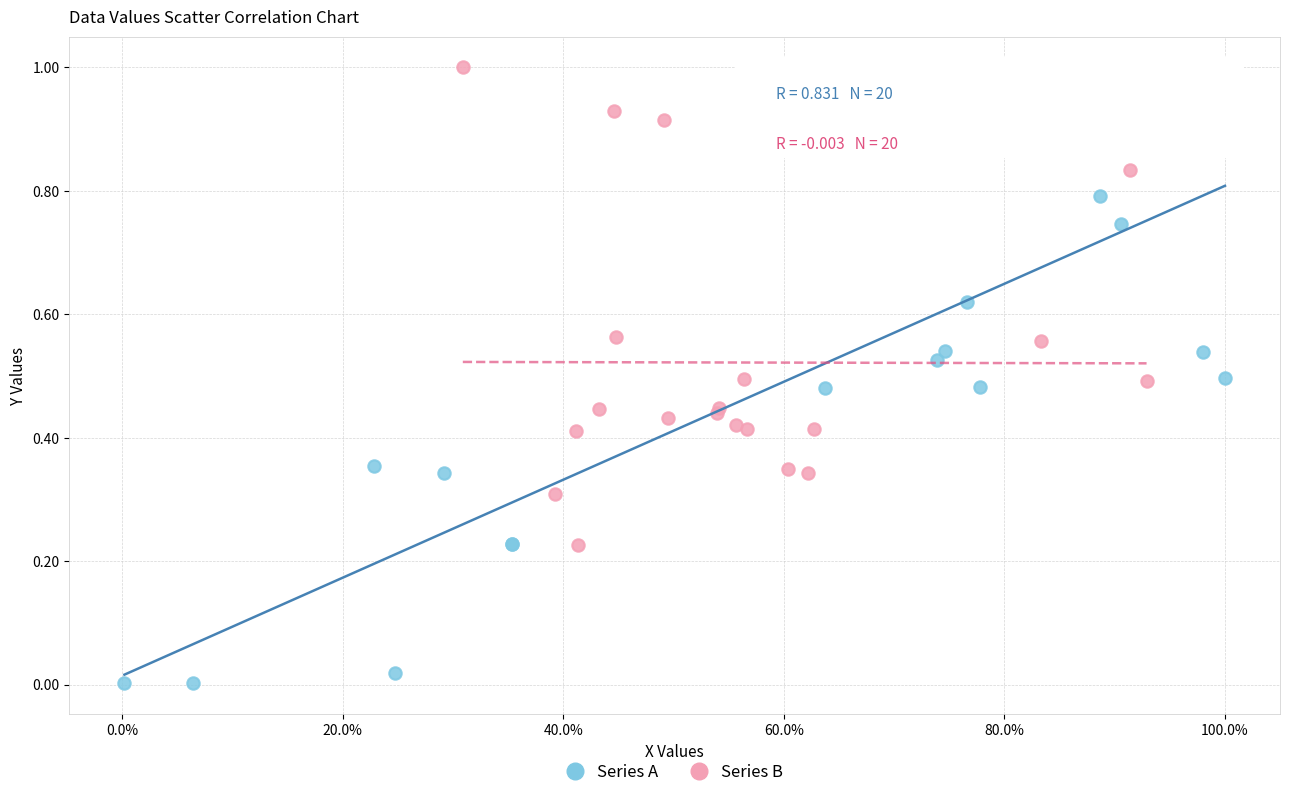

Which series contains the lowest Y value?

Series A